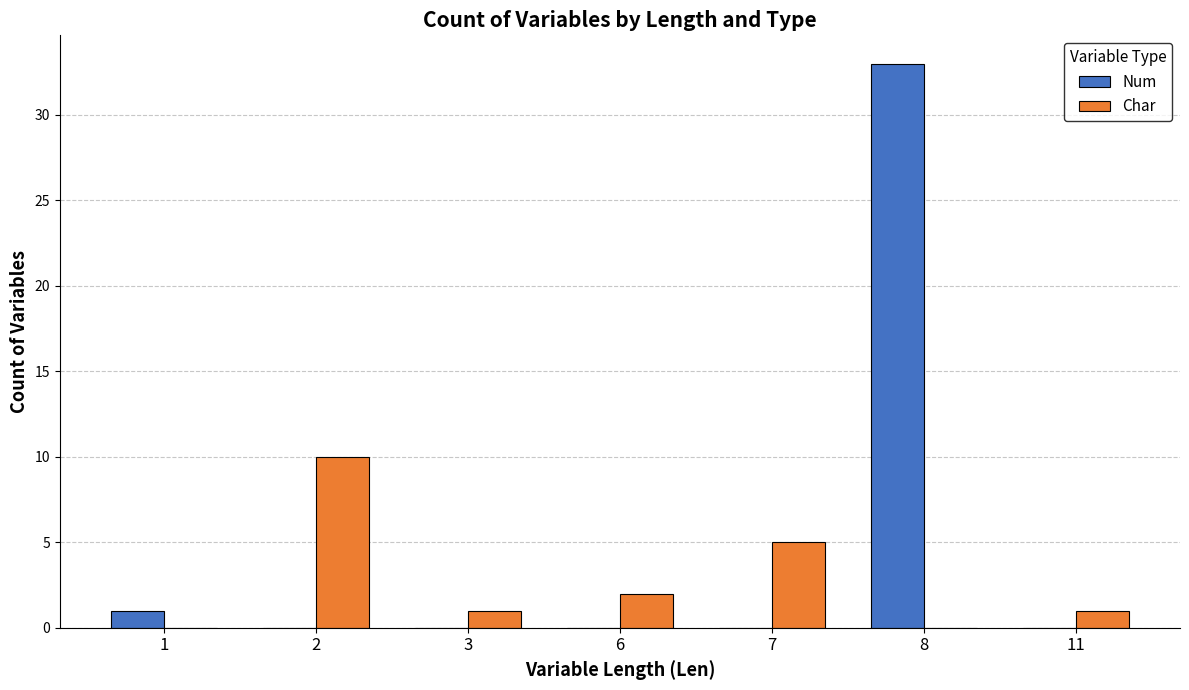

At which category is the sum across all series the highest?

8